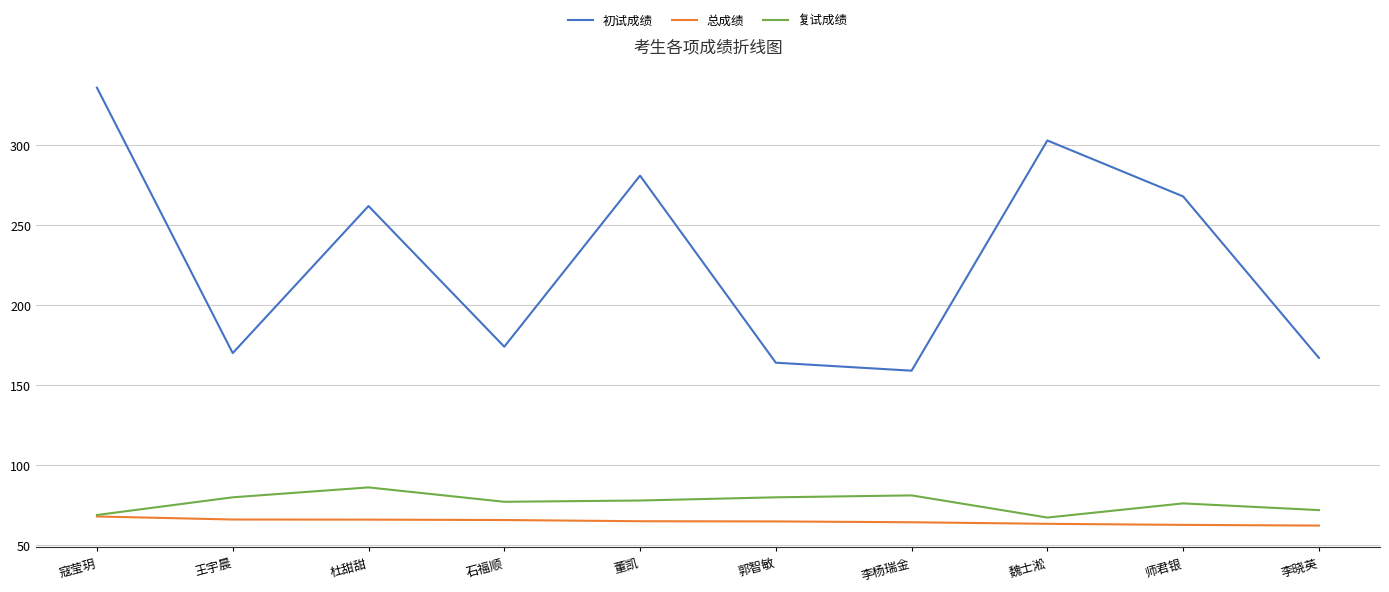

In 复试成绩, how many points are lower than both neighbors (excluding endpoints)?

2